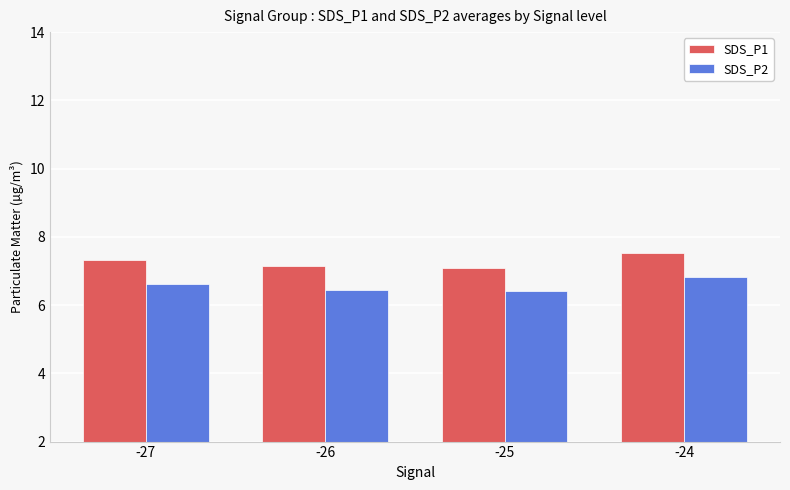

What is the maximum value for SDS_P2?

6.8